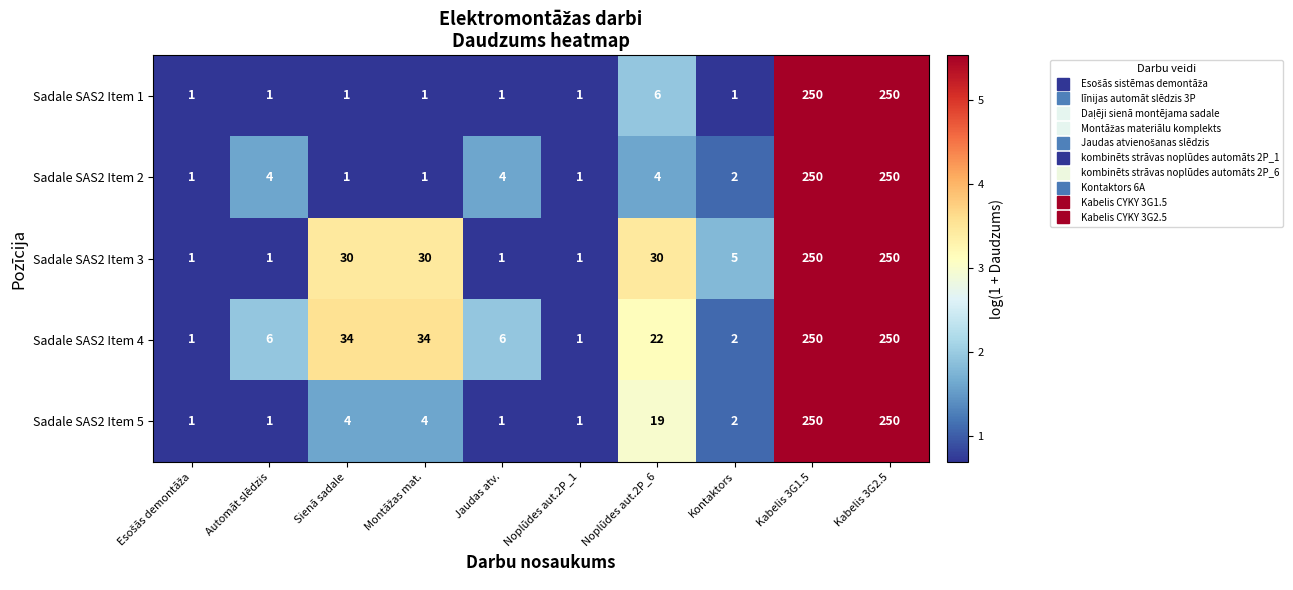

What is the difference between the maximum and second lowest values in the Sadale SAS2 Item 1 series?

249